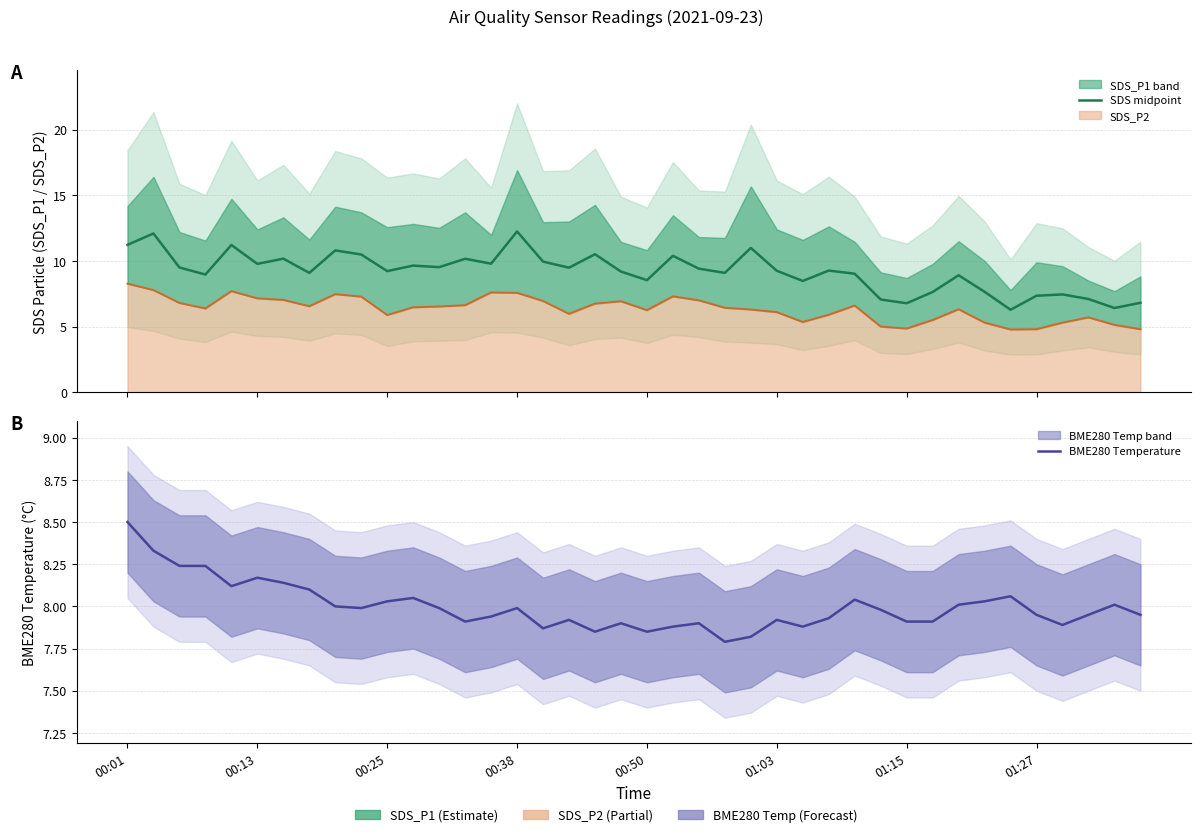

Does the chart have visible grid lines?

Yes